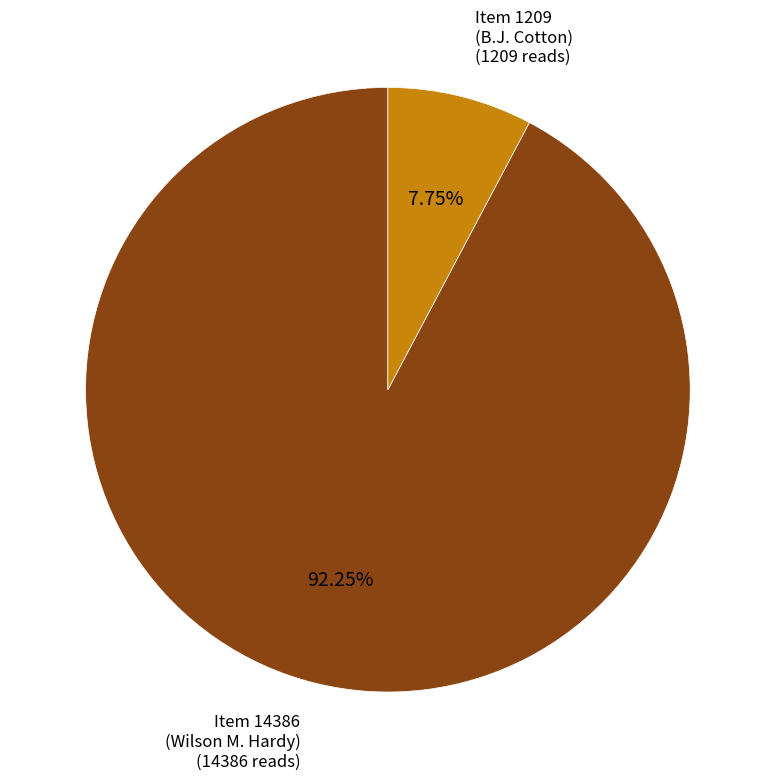

Does any single category account for the majority?

Yes